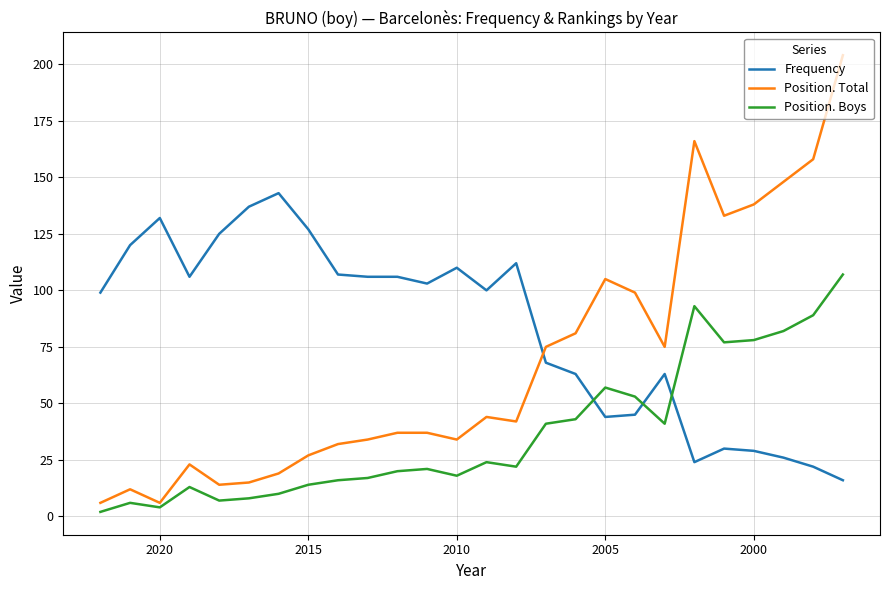

What is the greatest value displayed?

204